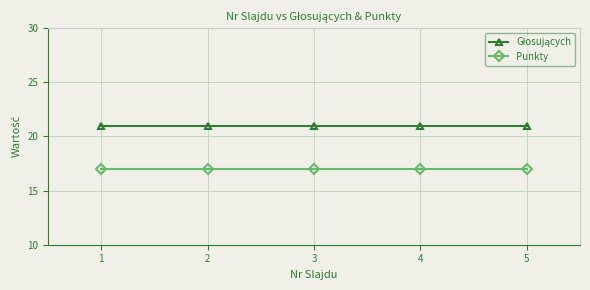

What is the highest value of the Punkty series?

17